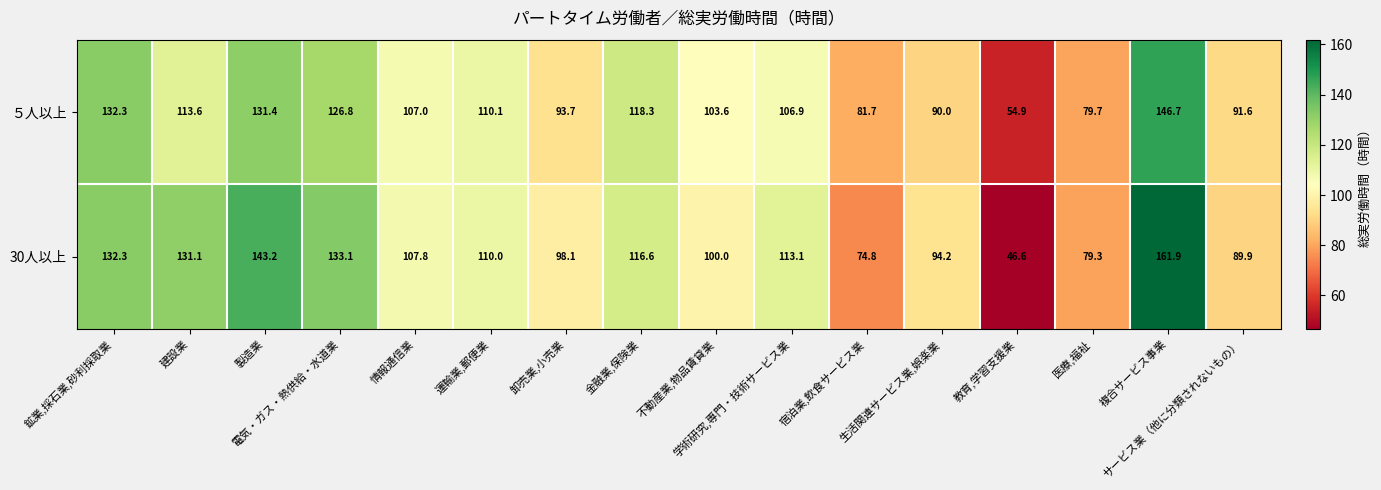

What is the smallest value displayed?

46.6